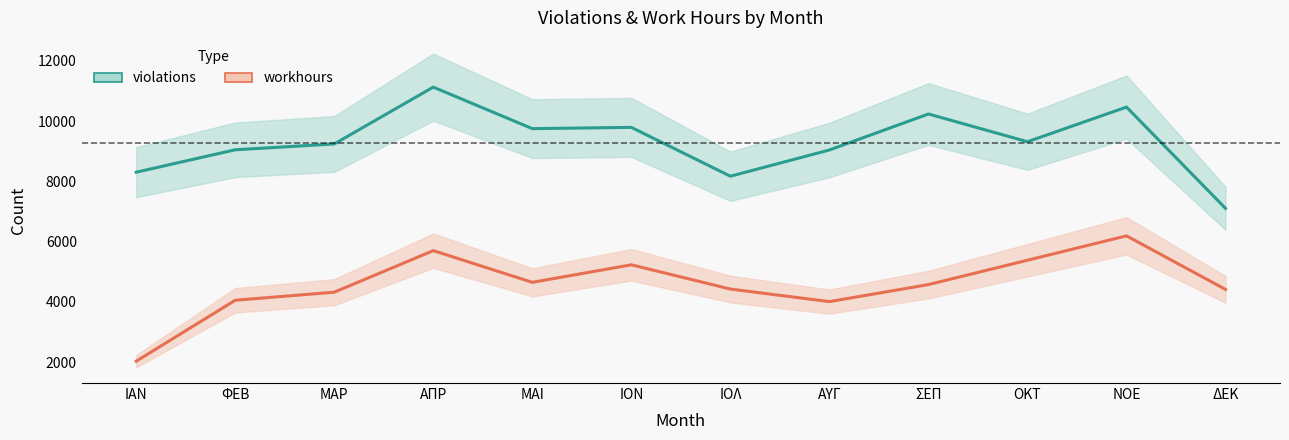

Does the chart display data point markers on the line(s)?

No